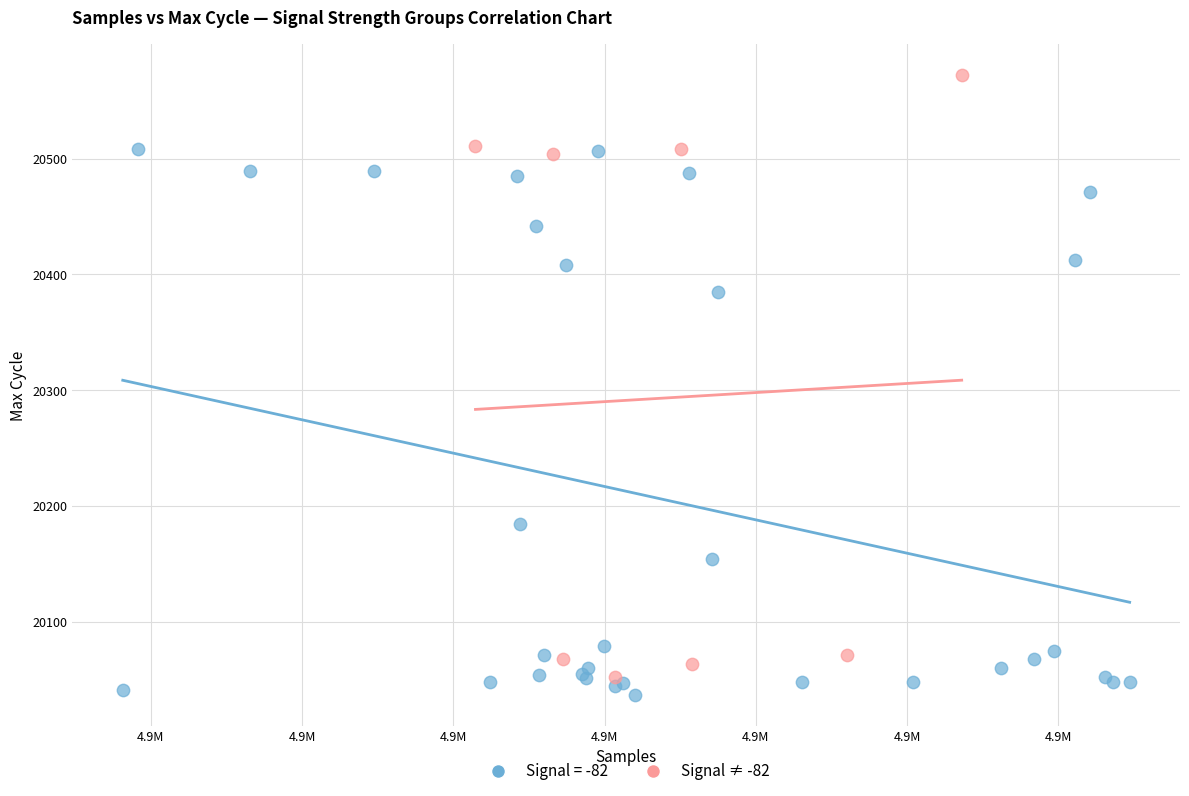

Which series reaches the maximum Y coordinate?

Signal ≠ -82